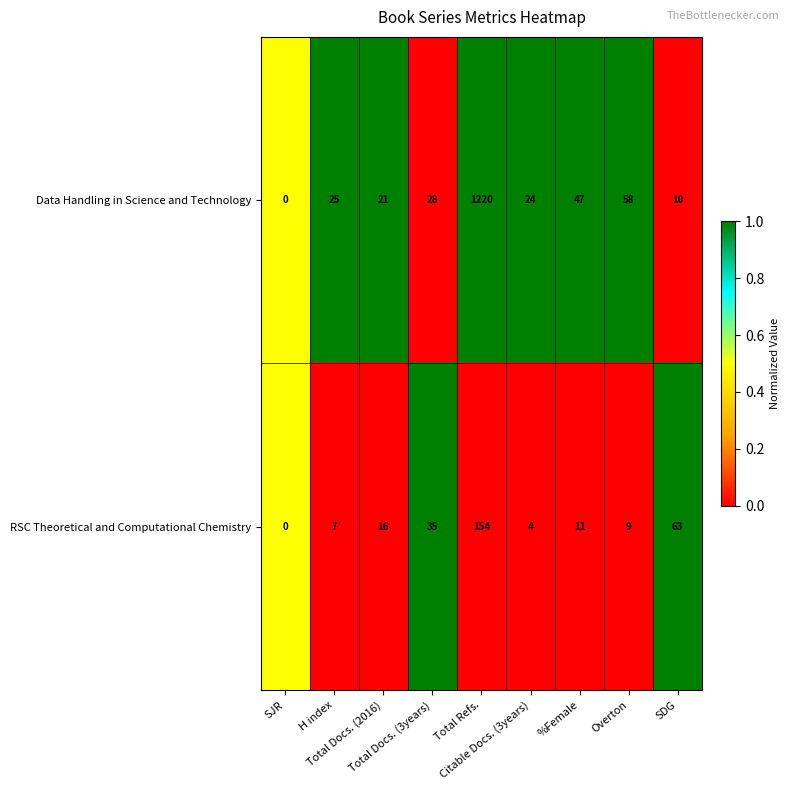

How many series are shown in this chart?

2